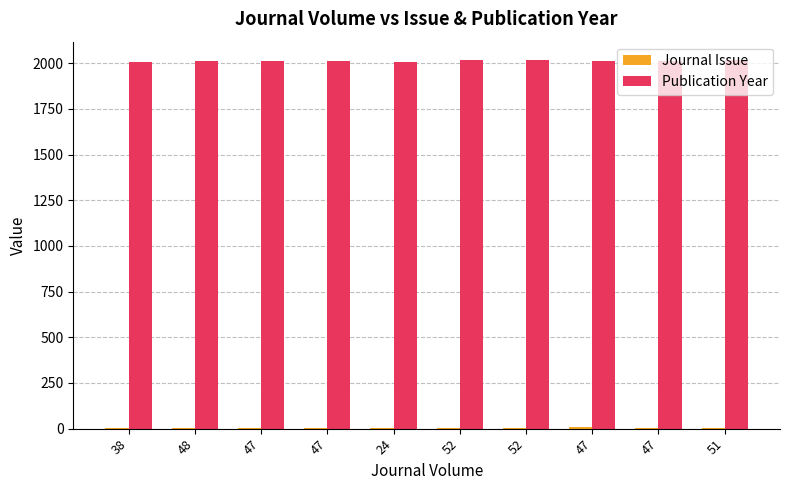

How many groups of bars are there?

10